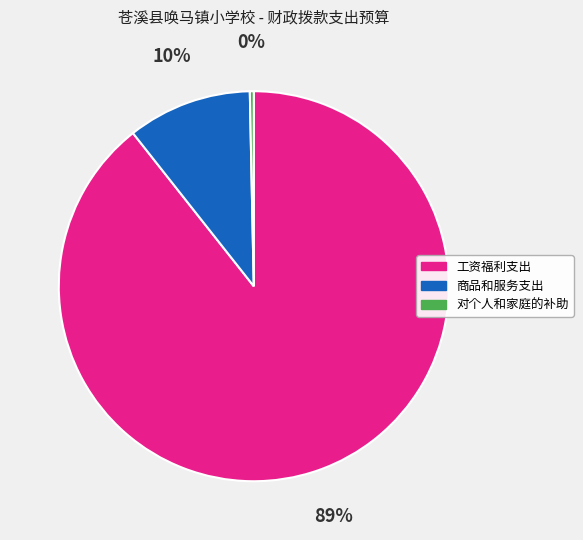

Which has a higher value, 对个人和家庭的补助 or 工资福利支出?

工资福利支出